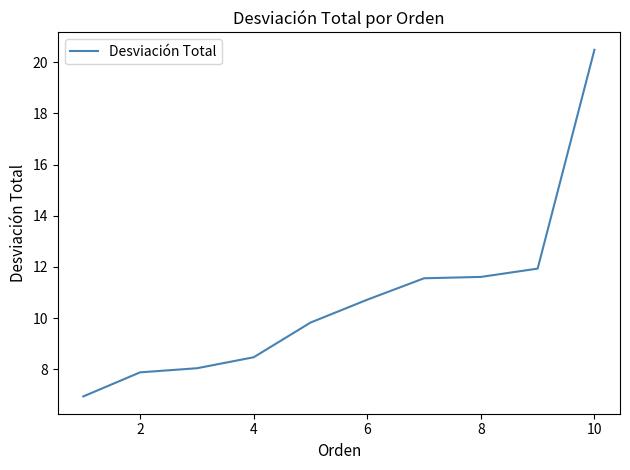

What is the minimum value shown in the chart?

6.9